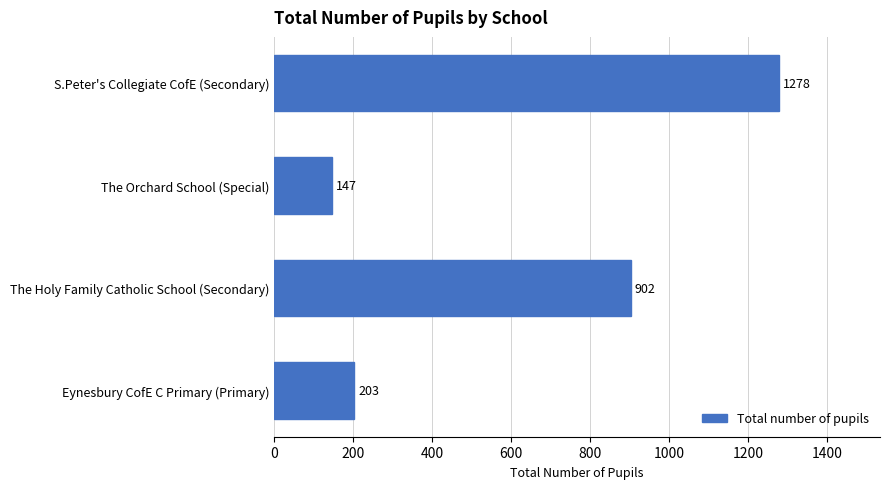

List the labels in order of value, smallest first.

The Orchard School (Special), Eynesbury CofE C Primary (Primary), The Holy Family Catholic School (Secondary), S.Peter's Collegiate CofE (Secondary)